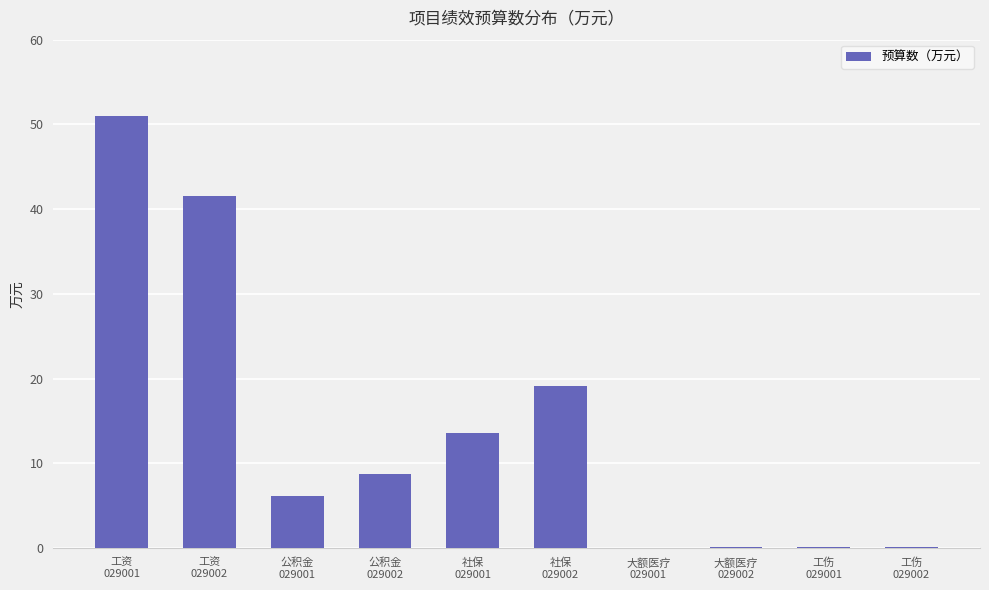

What is the sum of all values?

140.4